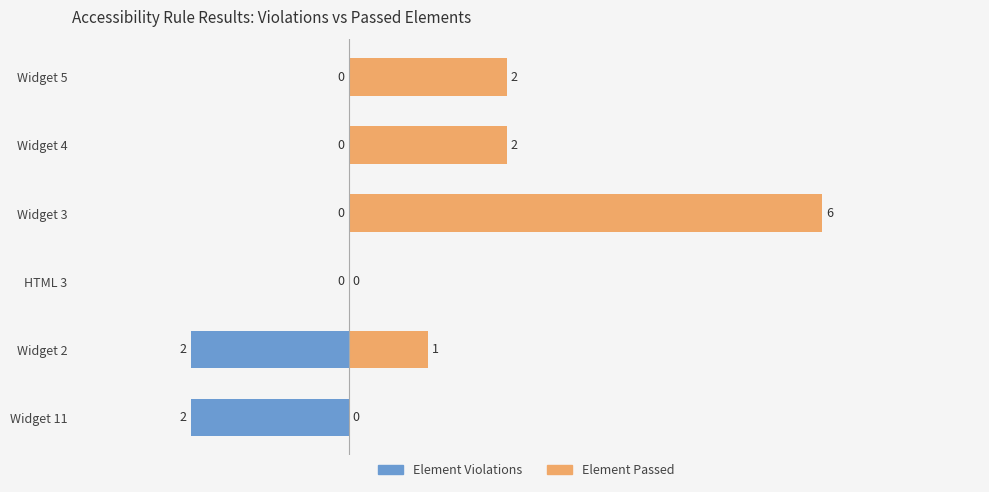

List the series in order of their peak value, lowest first.

Element Violations, Element Passed